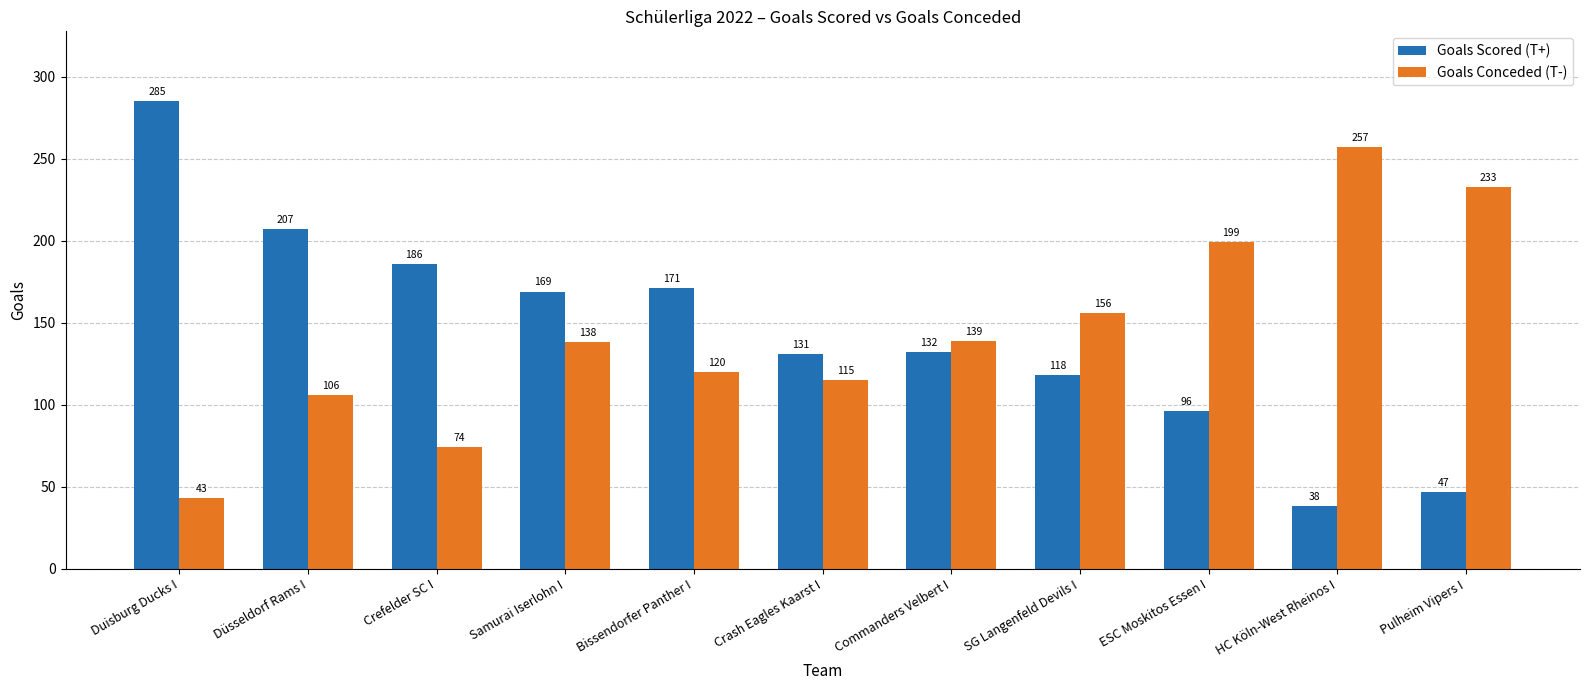

Is it true that Goals Scored (T+) equals 207 at Düsseldorf Rams I?

True